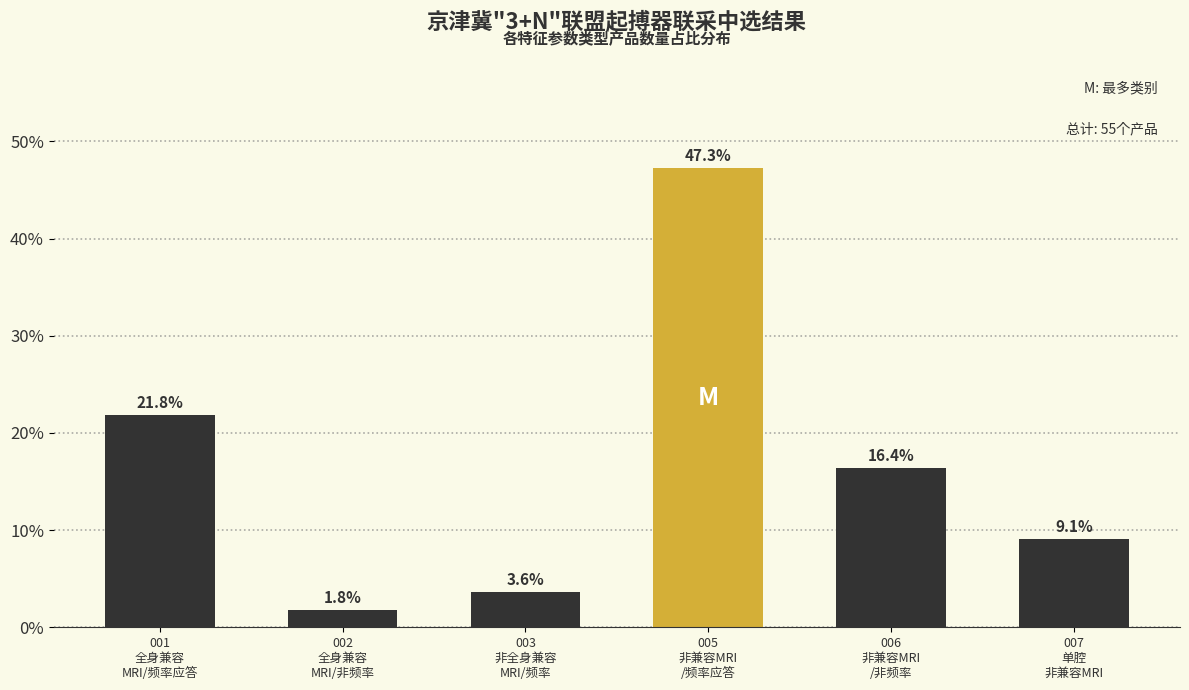

Reading left to right, extract all data points from this chart.

21.8	1.8	3.6	47.3	16.4	9.1